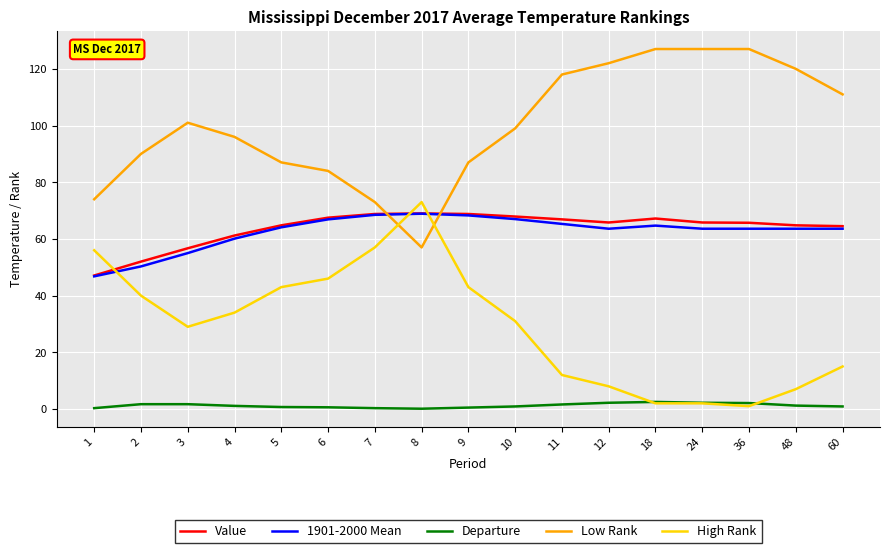

What is the difference between the highest and lowest values at 3?

99.3